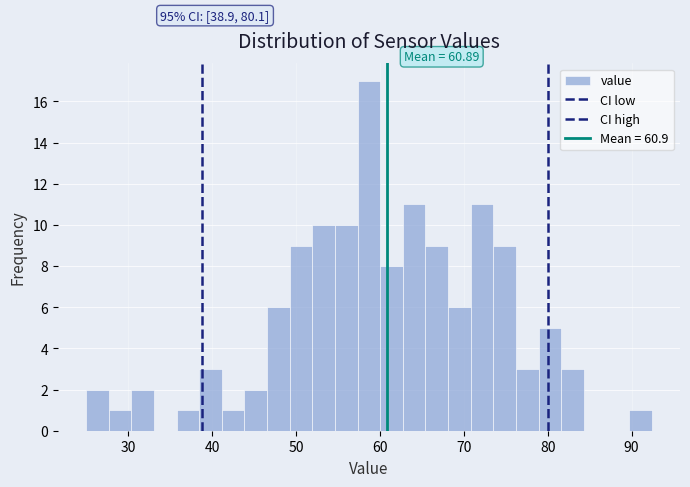

Around what value on the x-axis is the tallest bar? Give the approximate position of its centre, as read against the axis.

59